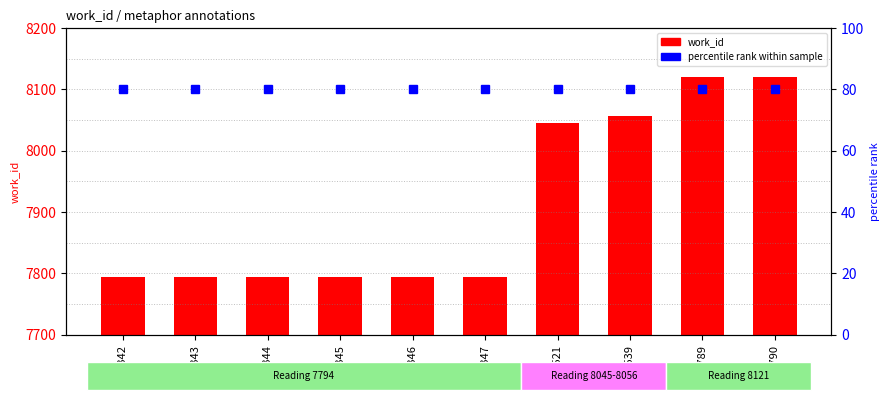

The work_id series shows 8121 at 24790. True or false?

True